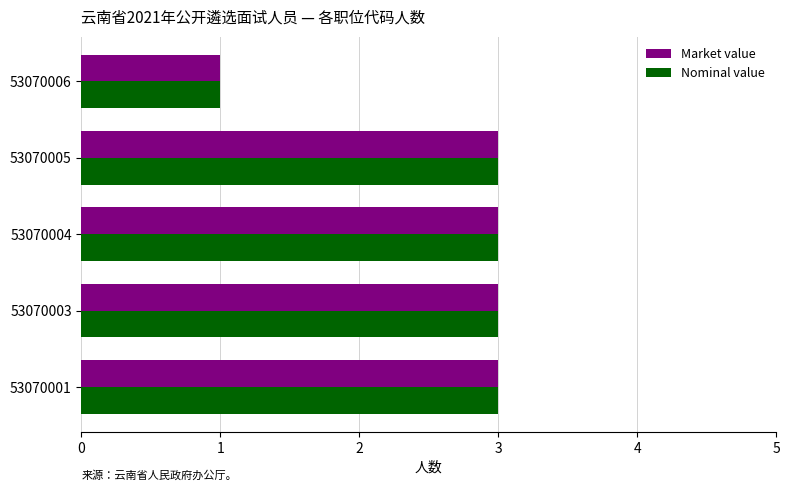

The Market value series shows 5 at 53070003. True or false?

False